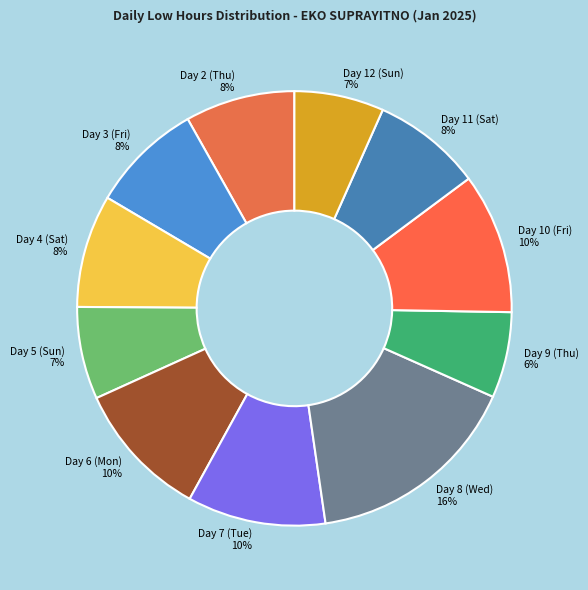

Count the number of slices in the pie.

11